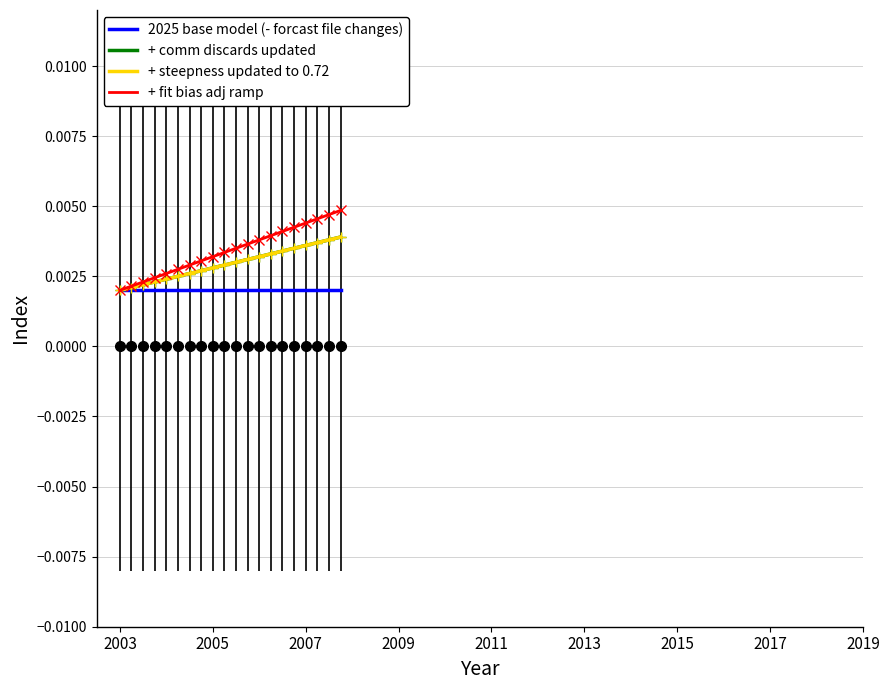

Does the chart have visible grid lines?

Yes